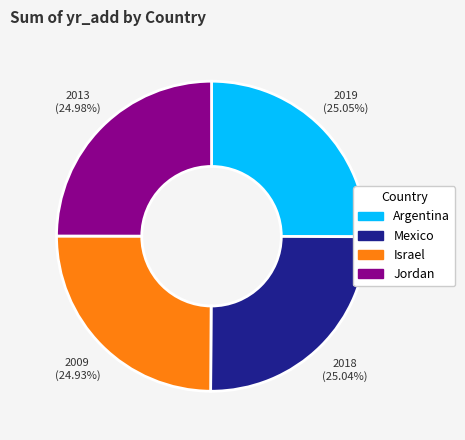

True or false: Israel accounts for 25% of the total.

True